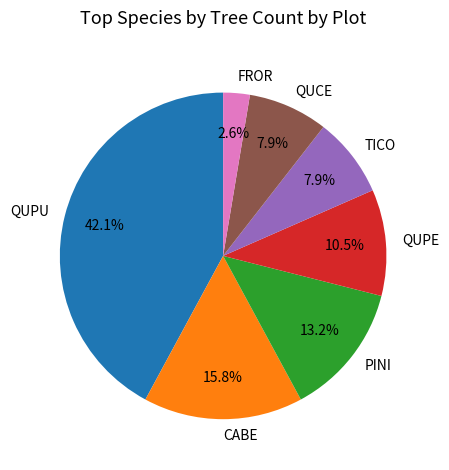

How many segments does this pie chart have?

7